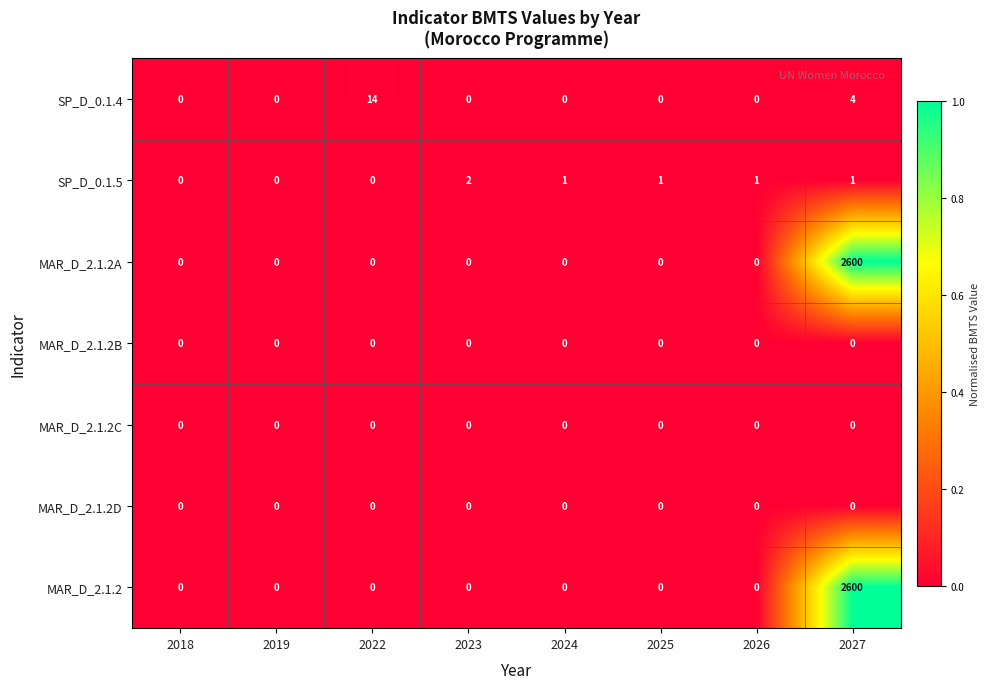

What is the highest value of the MAR_D_2.1.2 series?

2600